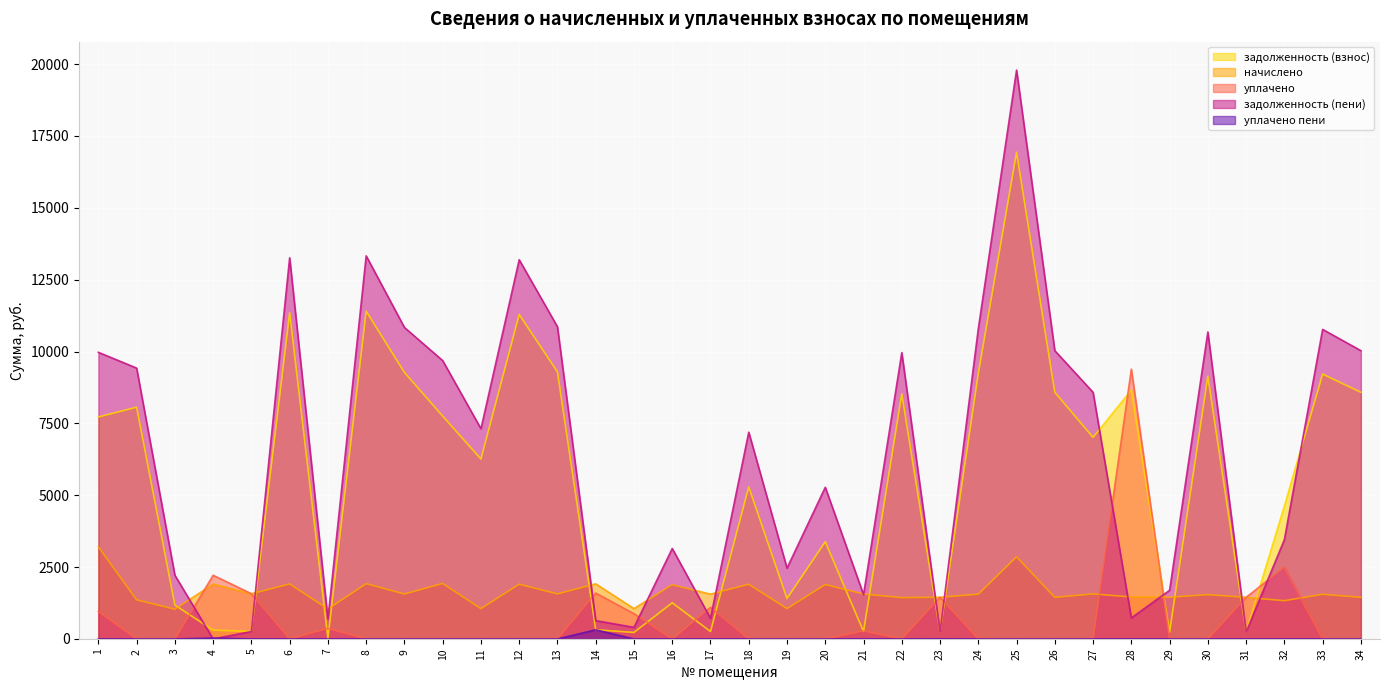

What is the spread (max minus min) of values at 9?

10838.5